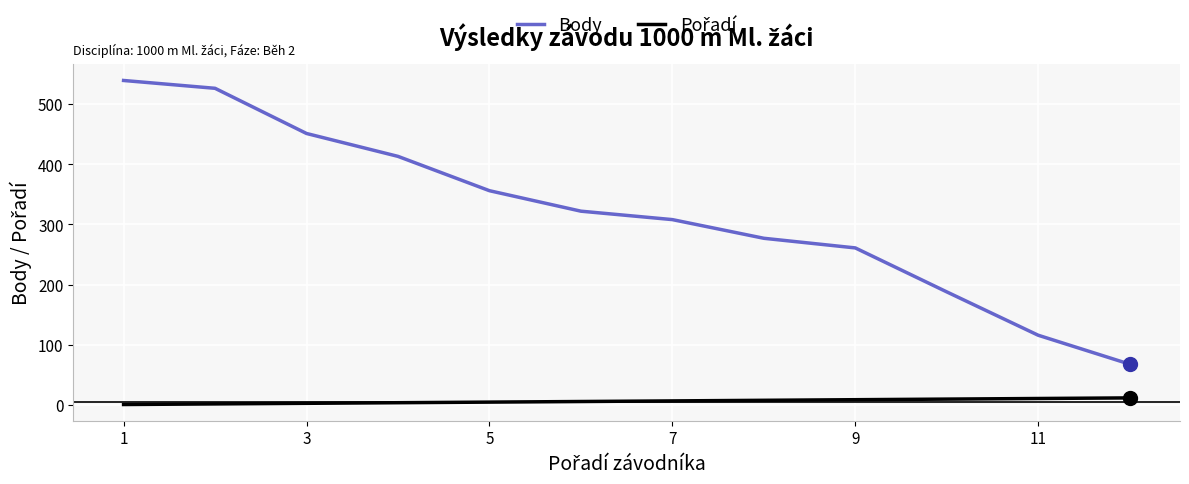

Which series has the largest total across all categories?

Body